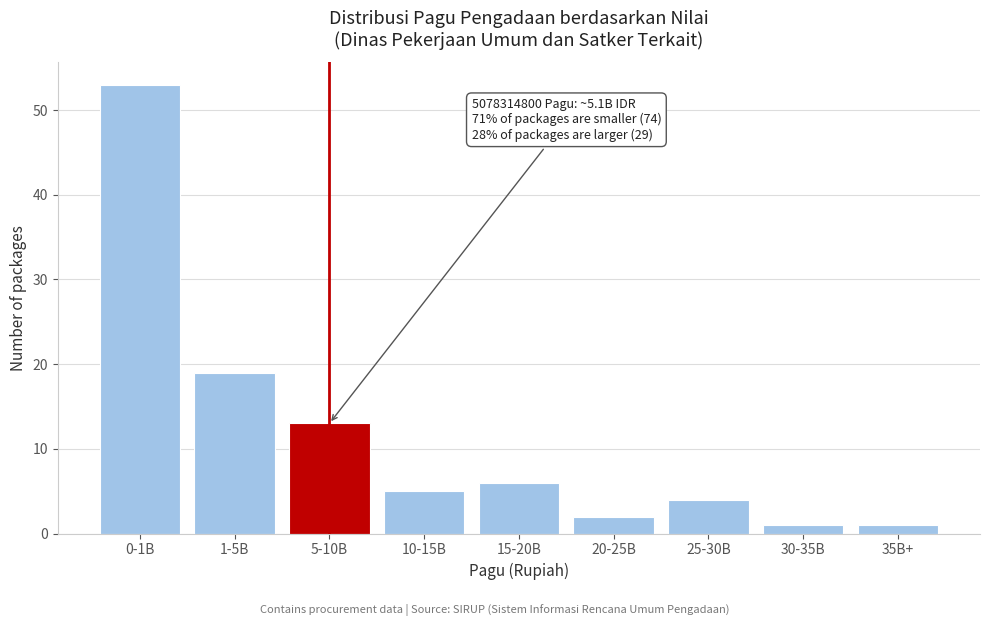

Reading left to right, extract all data points from this chart.

0-1B=53	1-5B=19	5-10B=13	10-15B=5	15-20B=6	20-25B=2	25-30B=4	30-35B=1	35B+=1